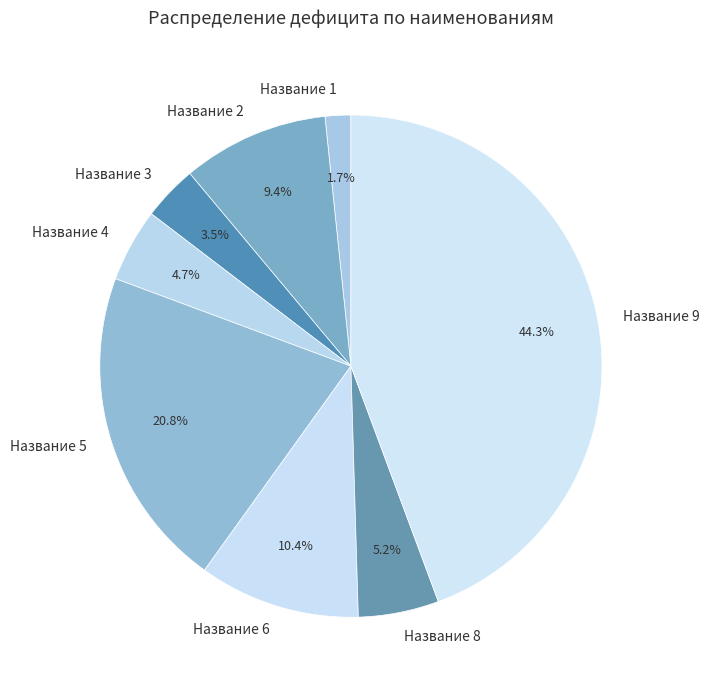

What is the smallest slice in the pie chart?

Название 1